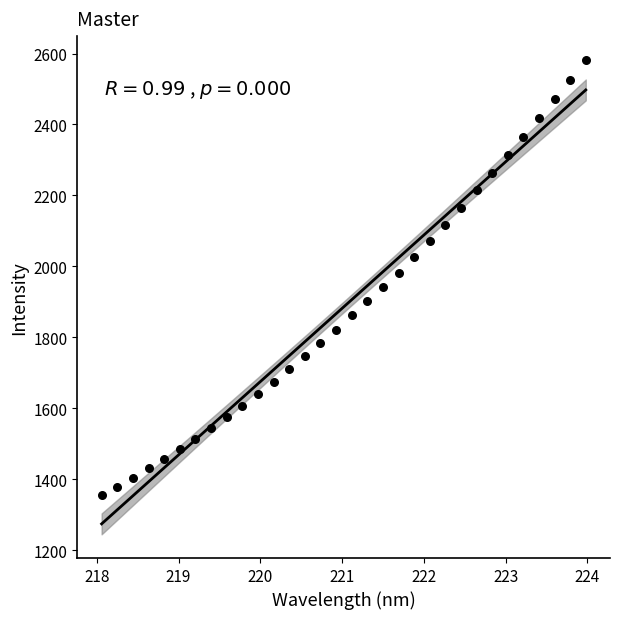

What is the range of Y values (max minus min)?

1227.7